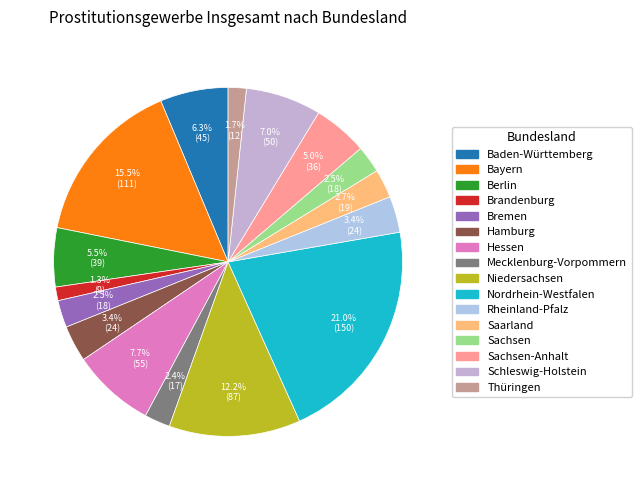

Count the number of slices in the pie.

16